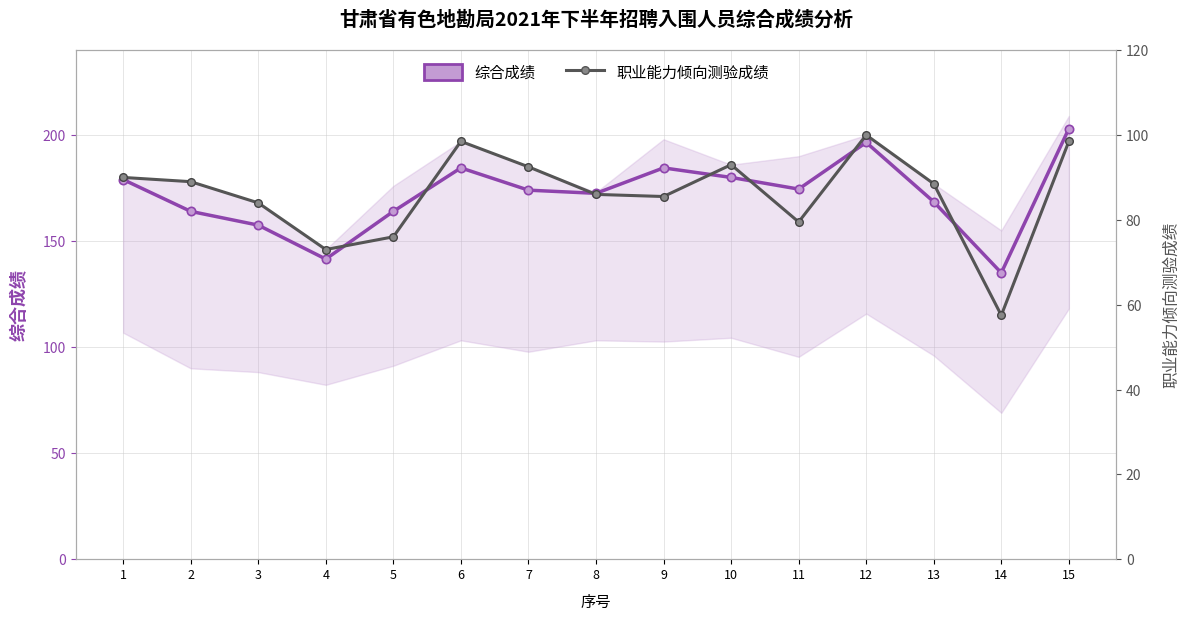

How many data points in 职业能力倾向测验成绩 are less than 88?

7